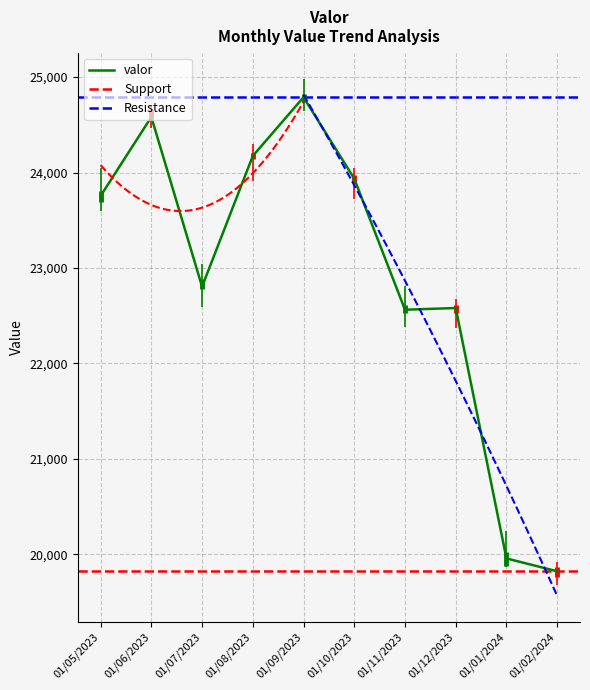

Where is the first local minimum?

01/07/2023